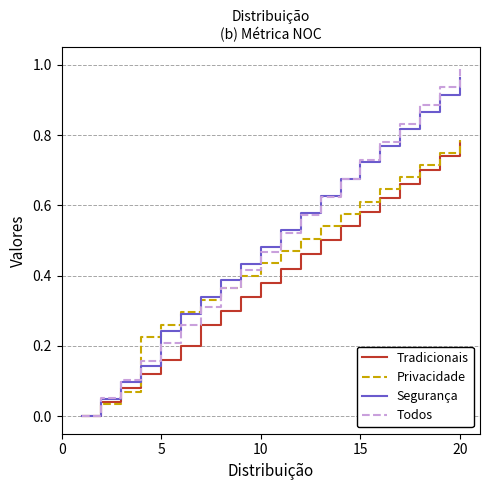

How many distinct data groups are displayed?

4